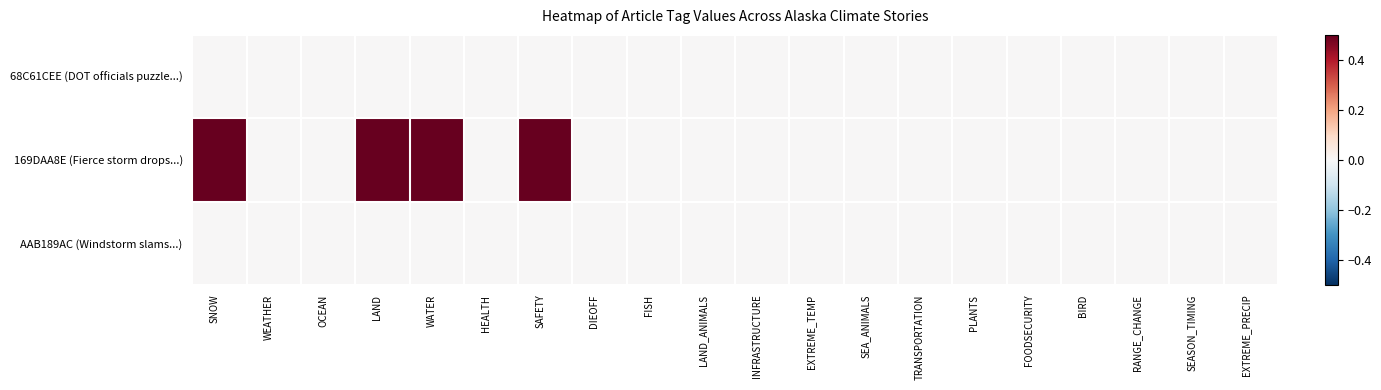

Which series has the largest total across all categories?

169DAA8E (Fierce storm drops...)